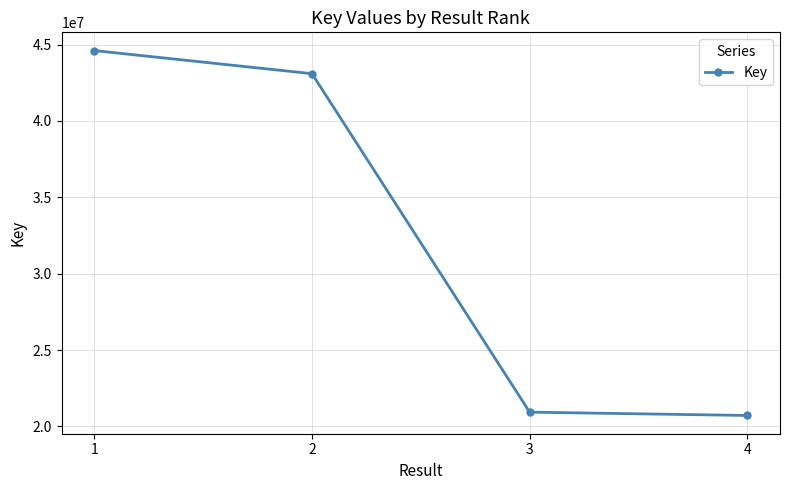

List the labels in order of value, largest first.

1, 2, 3, 4